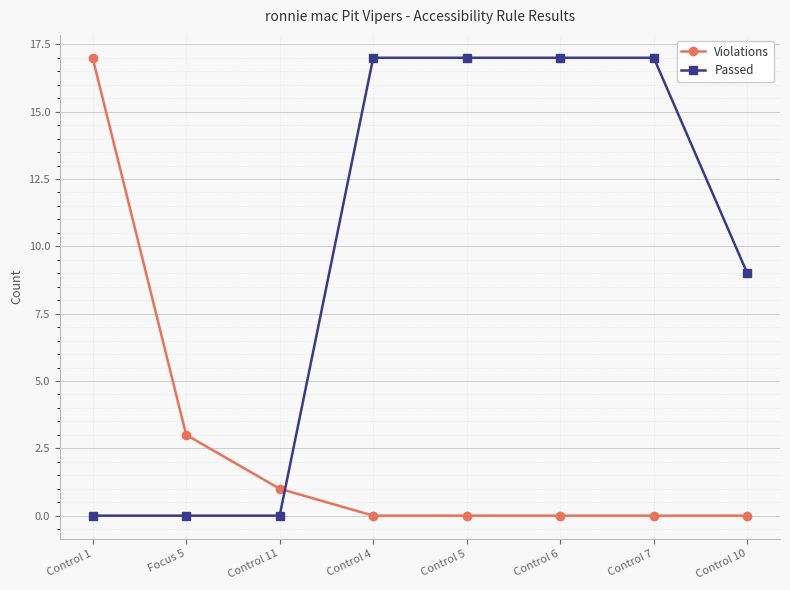

True or false: Passed and Violations cross at least once.

True